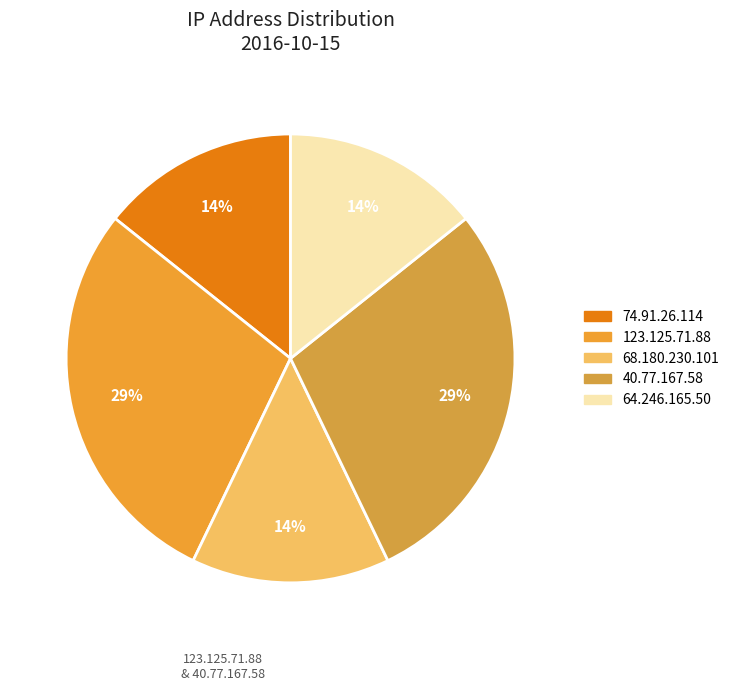

How many slices are in this pie chart?

5